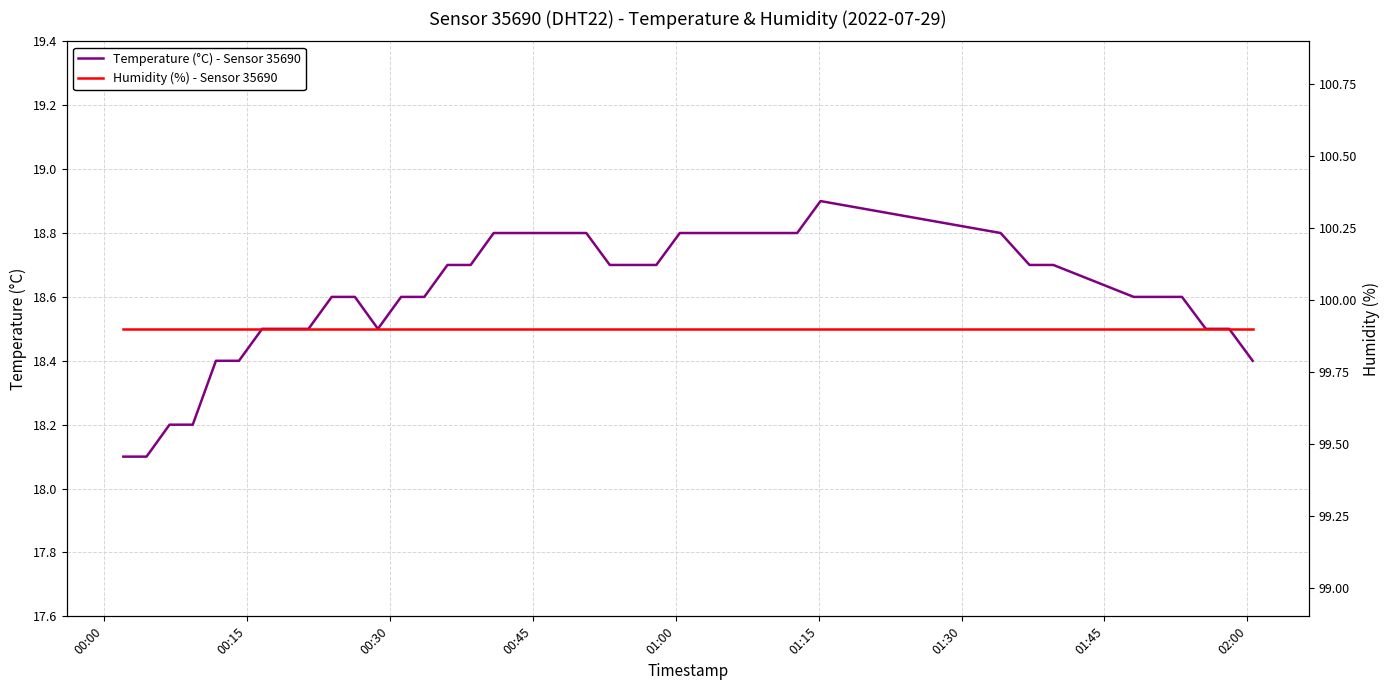

What is the average value of the Temperature (°C) - Sensor 35690 series?

18.6